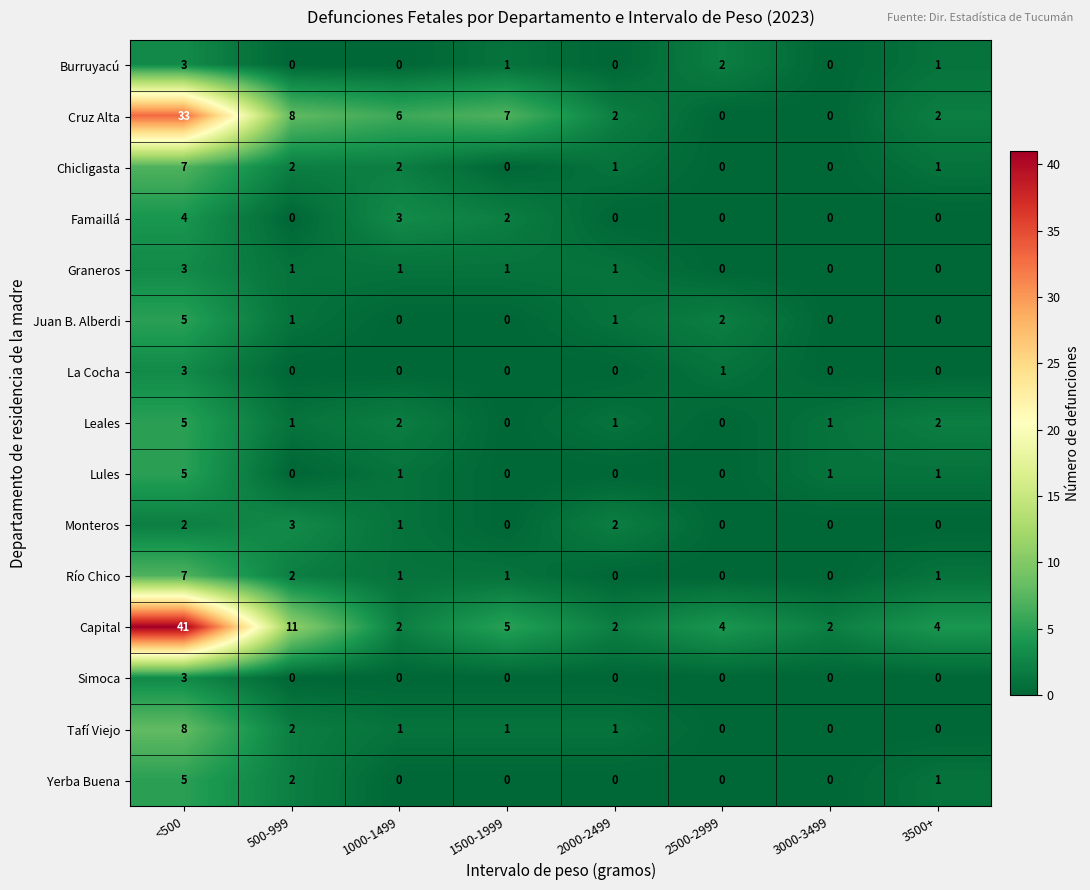

Which category has the highest value in the Capital series?

<500